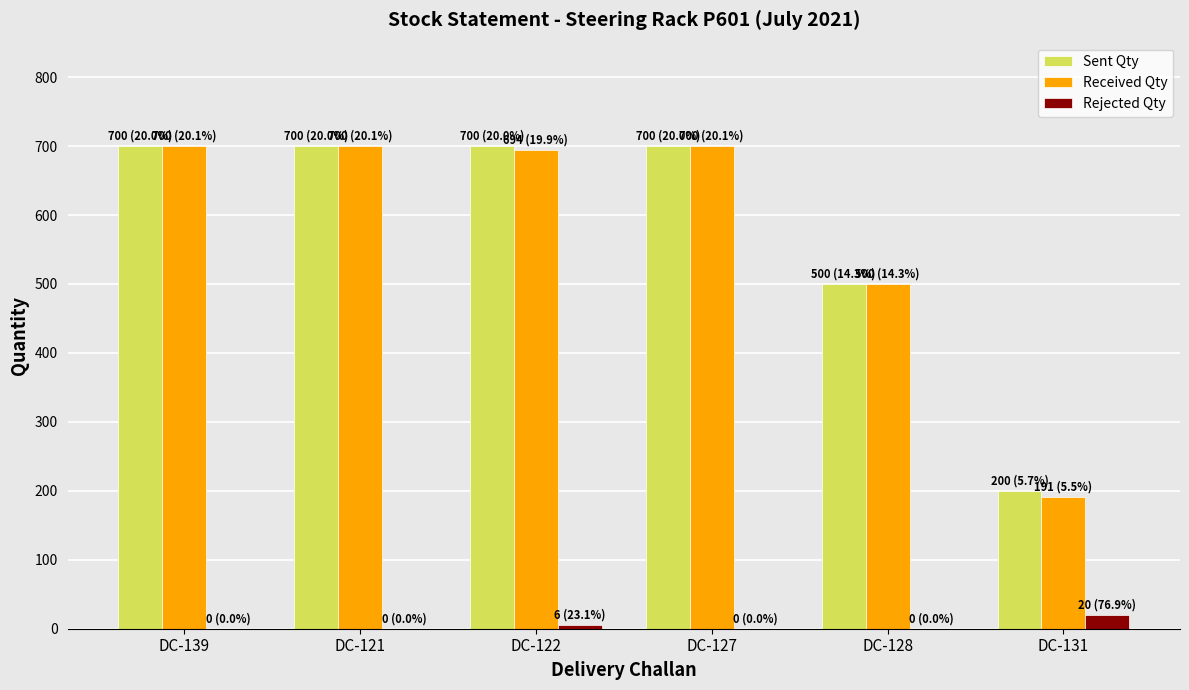

True or false: Sent Qty has a value of 700 at DC-121.

True